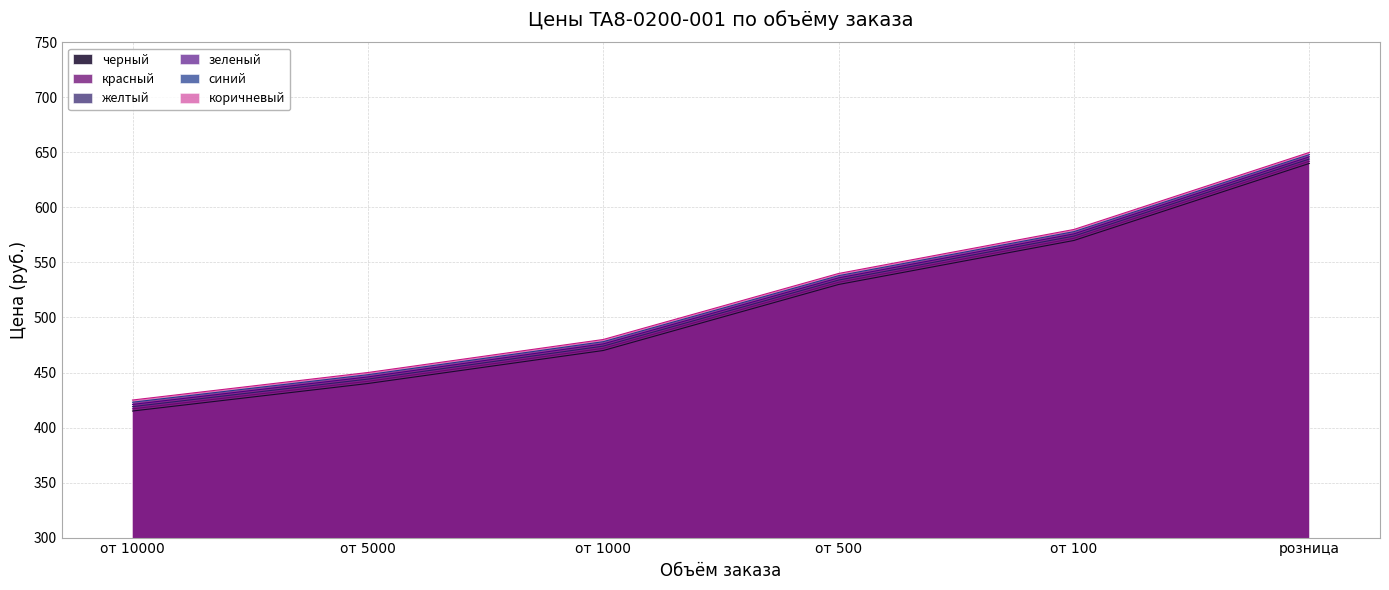

Which series changed the most between от 10000 and от 100?

черный